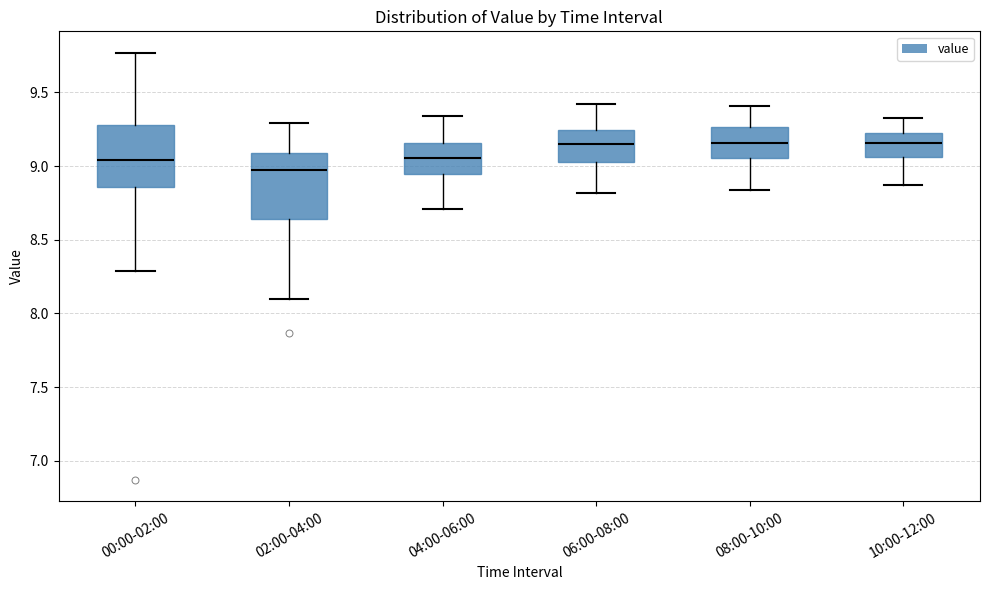

Reading left to right, read every box against the y-axis: the position of its median line, the range the box covers, and the ends of its whiskers. The values are not printed on the chart, so give them approximately, as read against the axis.

00:00-02:00: median 9.05, box 8.85 to 9.30, whiskers 8.30 to 9.75
02:00-04:00: median 9.00, box 8.65 to 9.10, whiskers 8.10 to 9.30
04:00-06:00: median 9.05, box 8.95 to 9.15, whiskers 8.70 to 9.35
06:00-08:00: median 9.15, box 9.05 to 9.25, whiskers 8.80 to 9.40
08:00-10:00: median 9.15, box 9.05 to 9.25, whiskers 8.85 to 9.40
10:00-12:00: median 9.15, box 9.05 to 9.25, whiskers 8.85 to 9.35